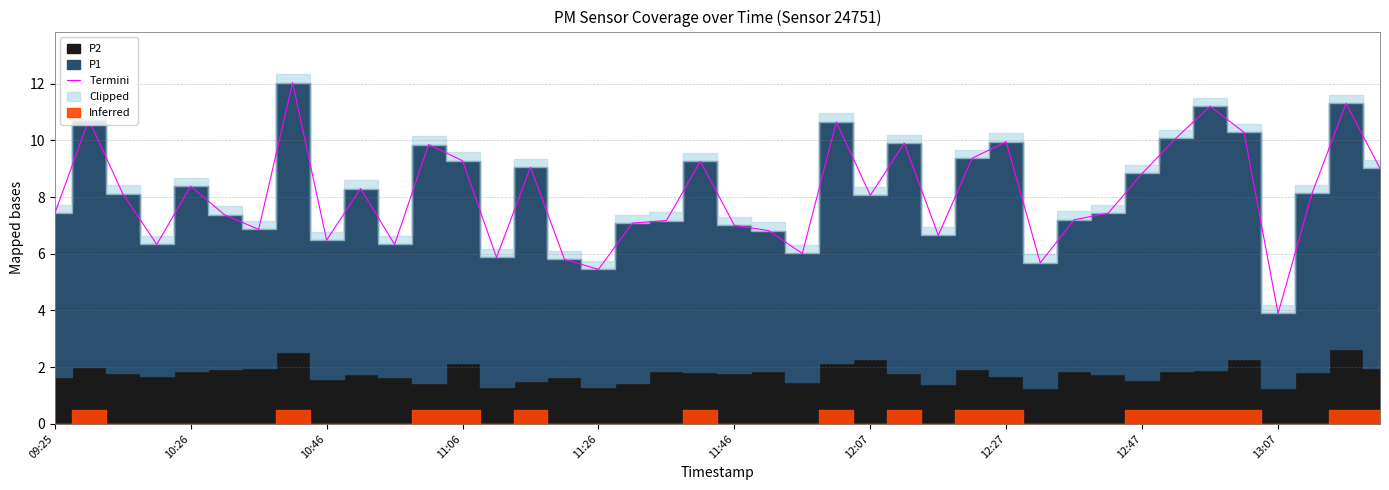

What is the value of the 2nd point from the left?

10.7